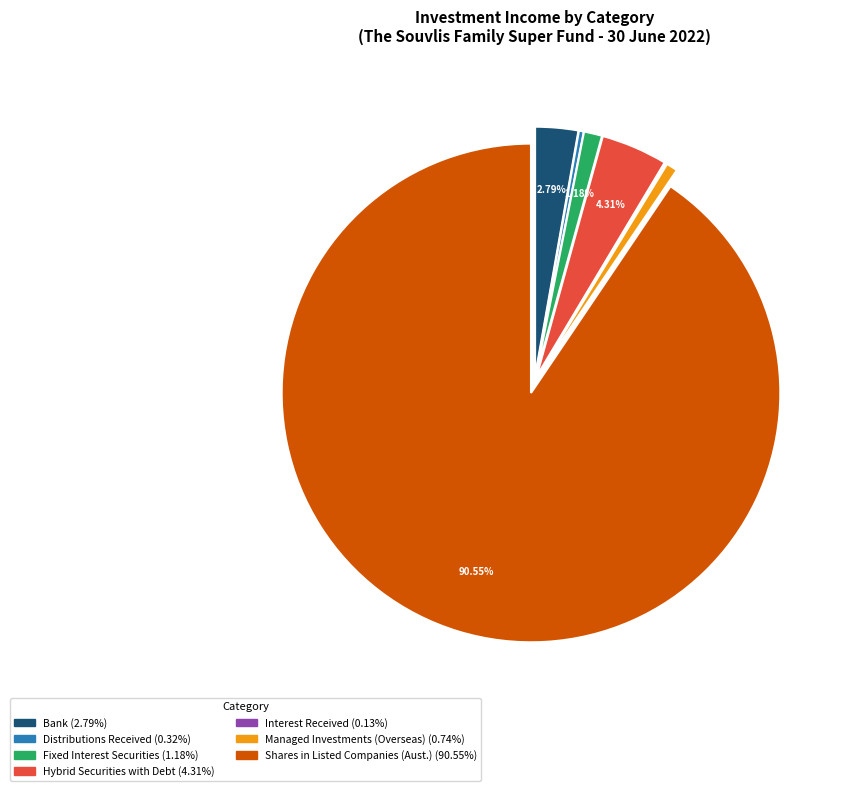

What is the largest slice in the pie chart?

Shares in Listed Companies